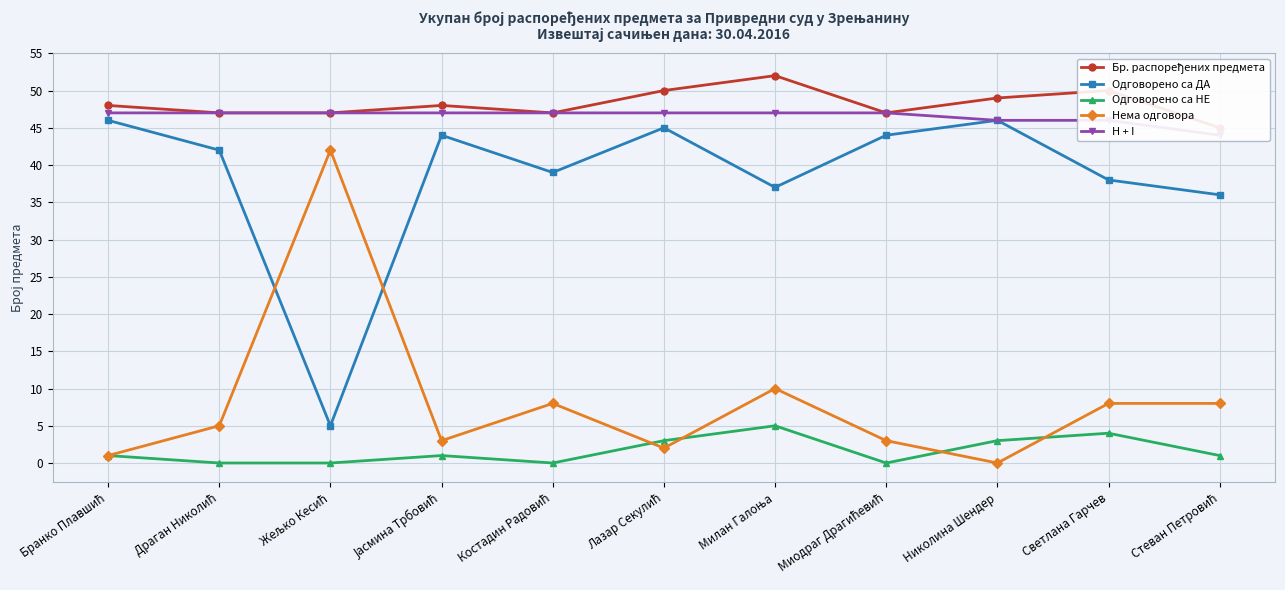

Is it true that Одговорено са НЕ equals 3 at Милан Галоња?

False